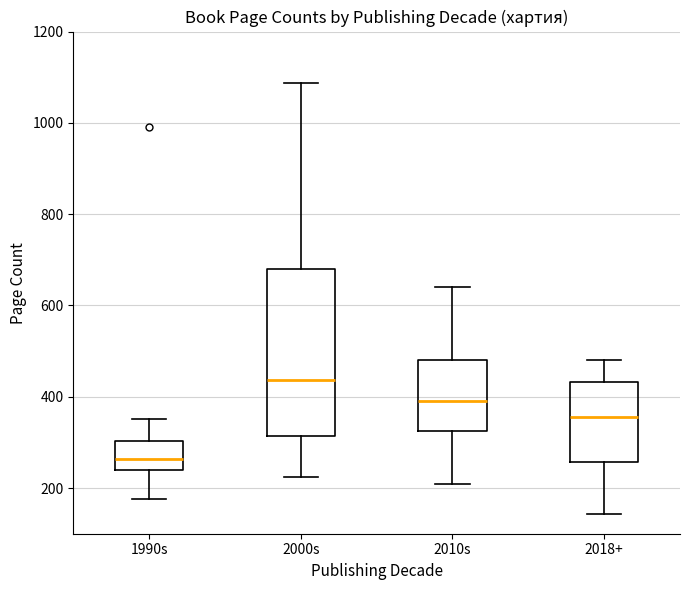

Comparing the boxes themselves (not the whiskers), which one is the tallest?

2000s